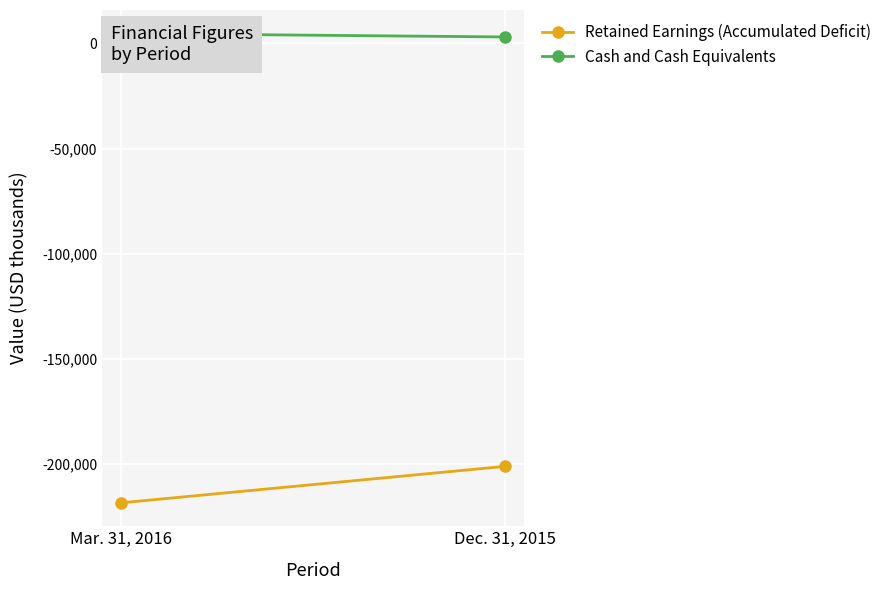

How many categories are shown in the chart?

2